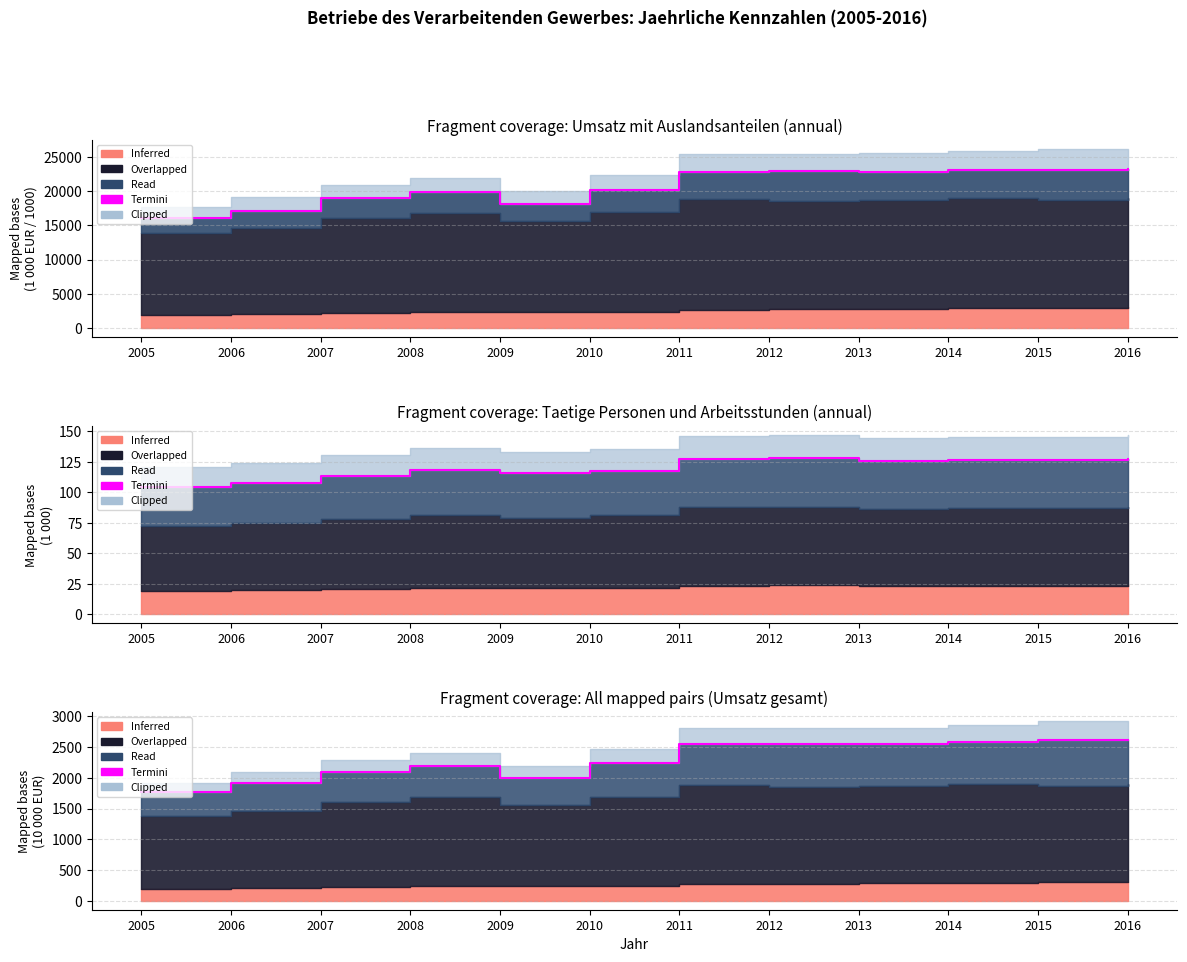

What is the sum of the values at 2014 and 2009?

4585.5